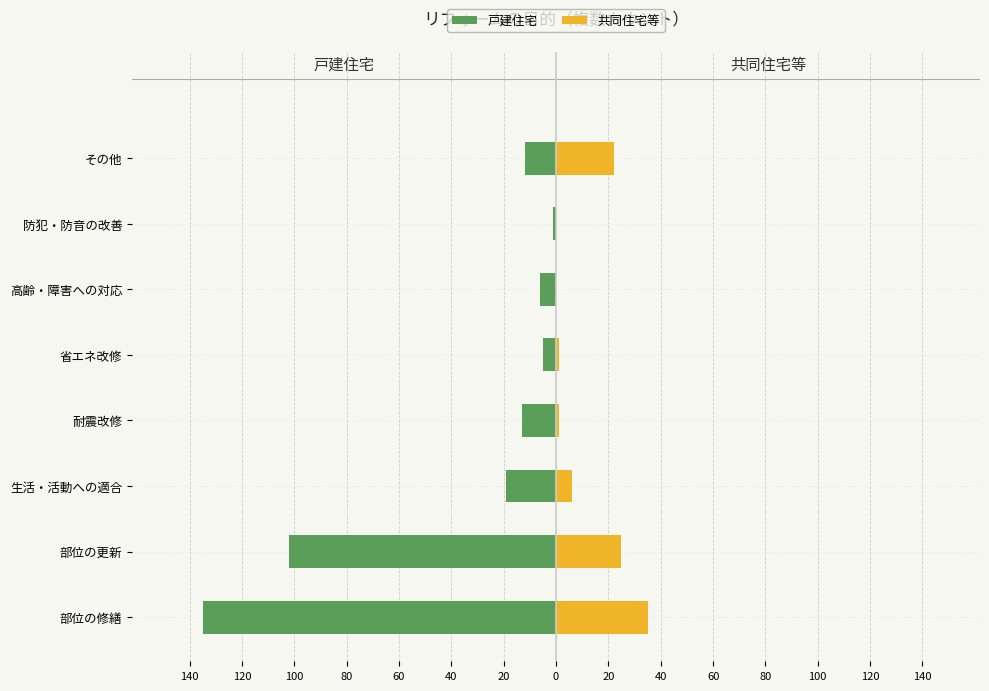

Is it true that 戸建住宅 equals -17 at その他?

False